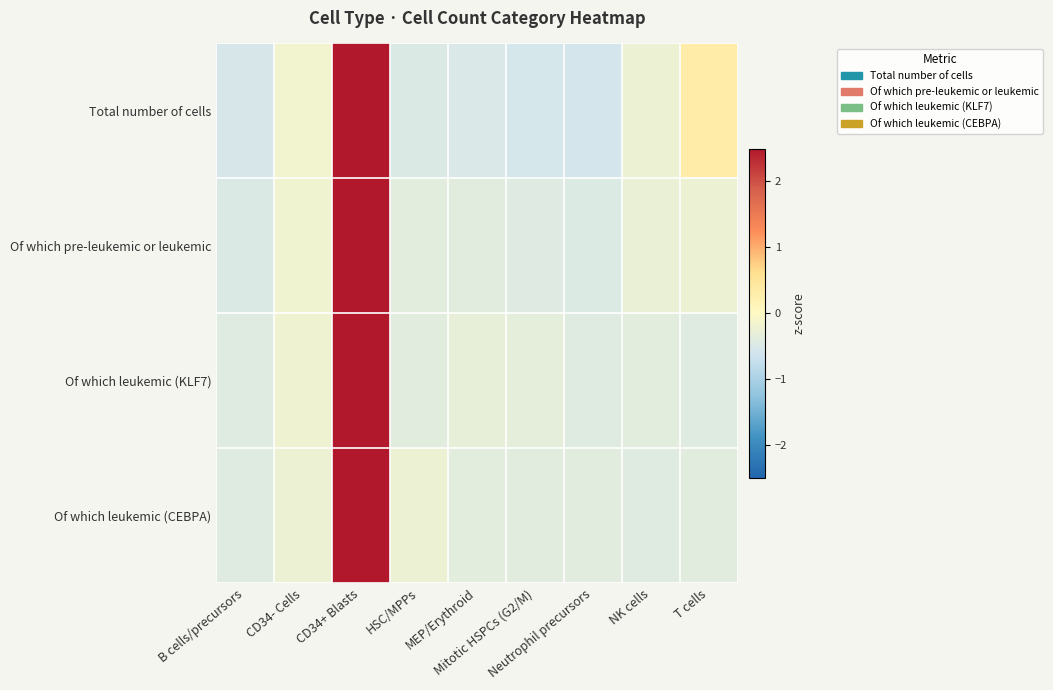

Between T cells and Mitotic HSPCs (G2/M), which is larger?

T cells